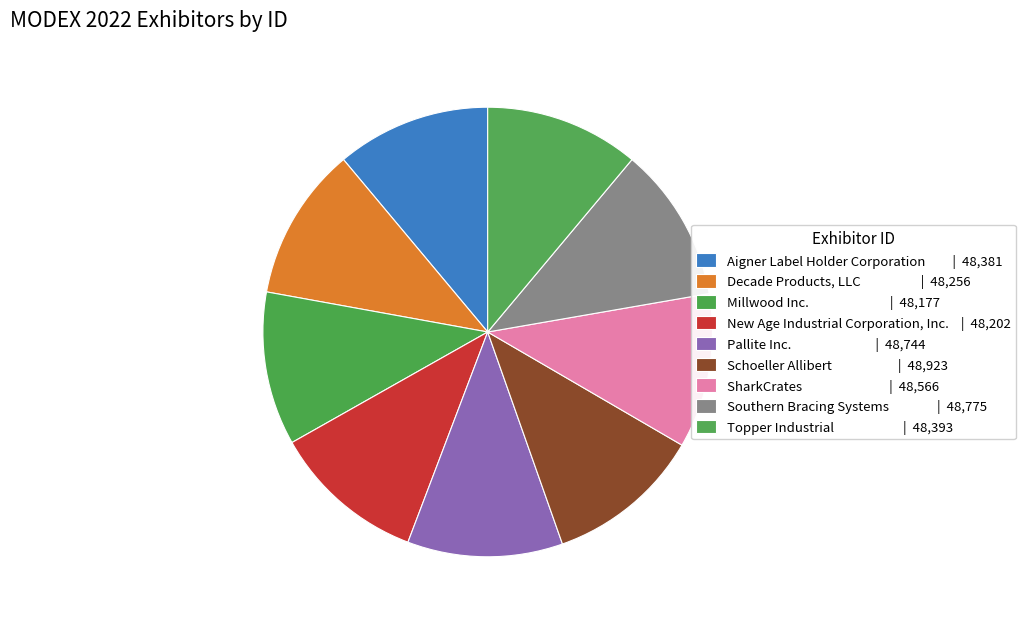

How many slices are in this pie chart?

9